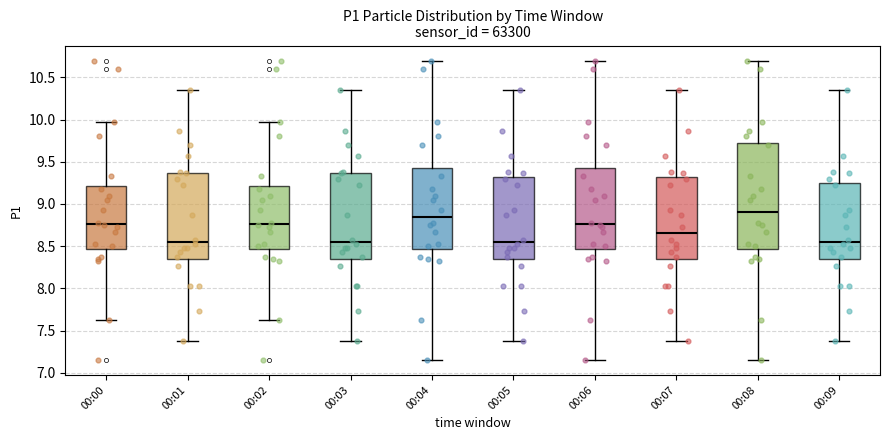

Comparing the boxes themselves (not the whiskers), which one is the tallest?

00:08